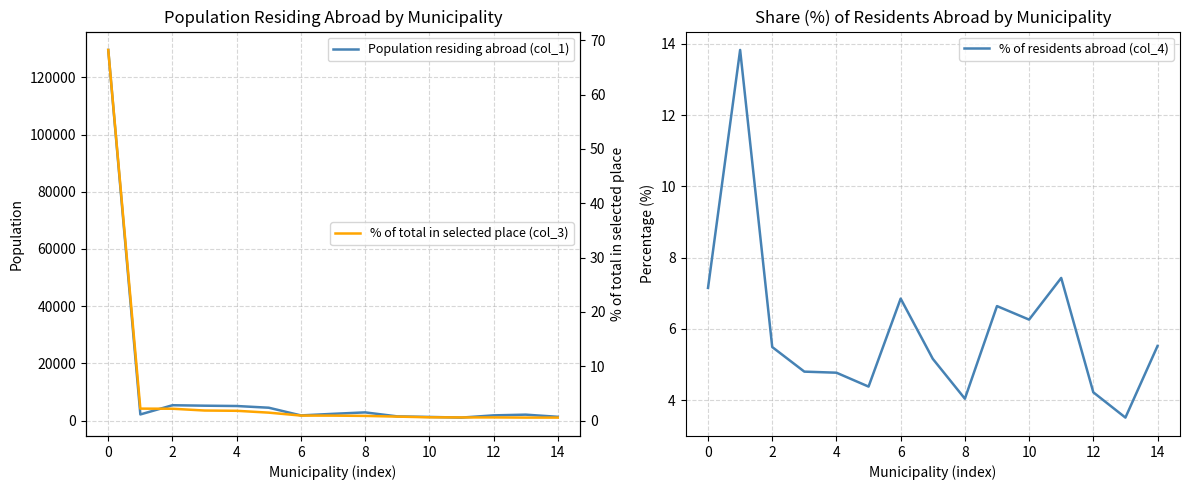

The % of residents abroad (col_4) series shows 1.2 at 12. True or false?

False